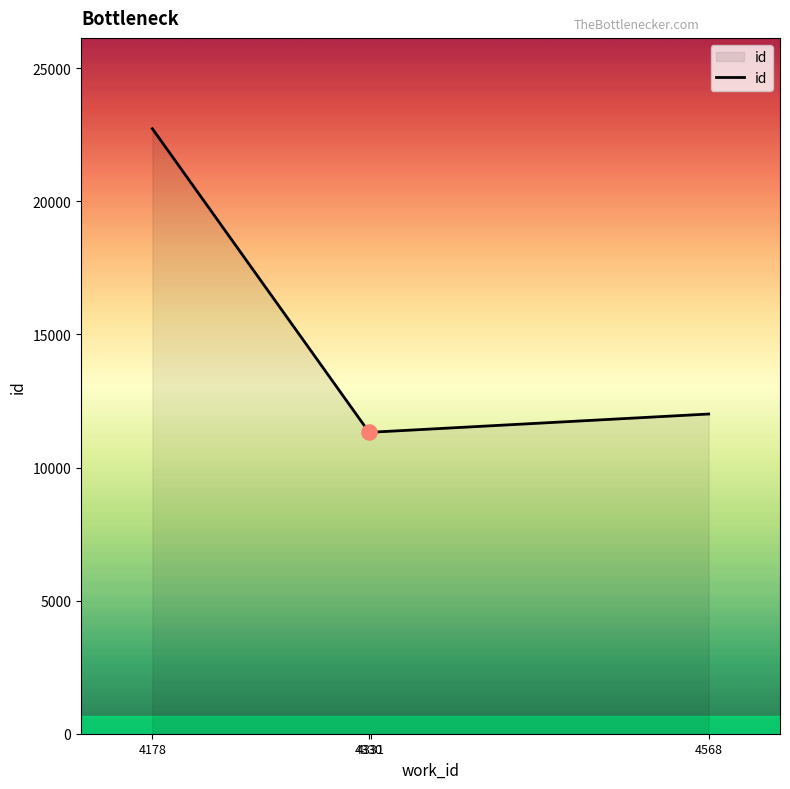

What is the ratio of the value at 4330 to the value at 4568?

0.9